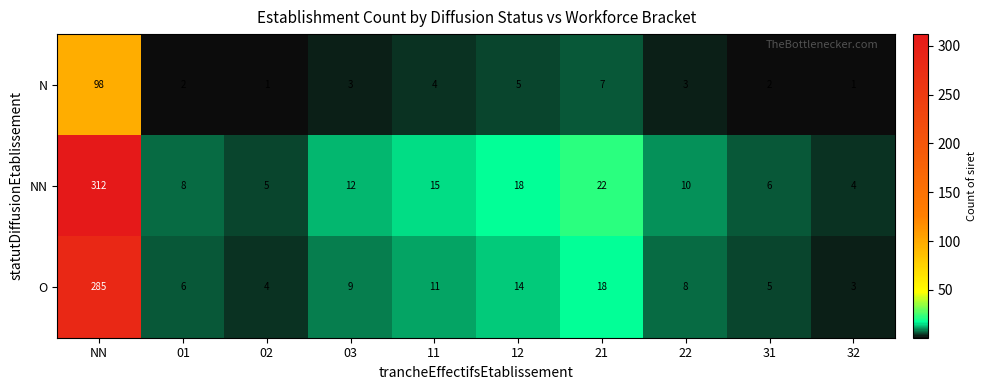

How many categories are shown in the chart?

10